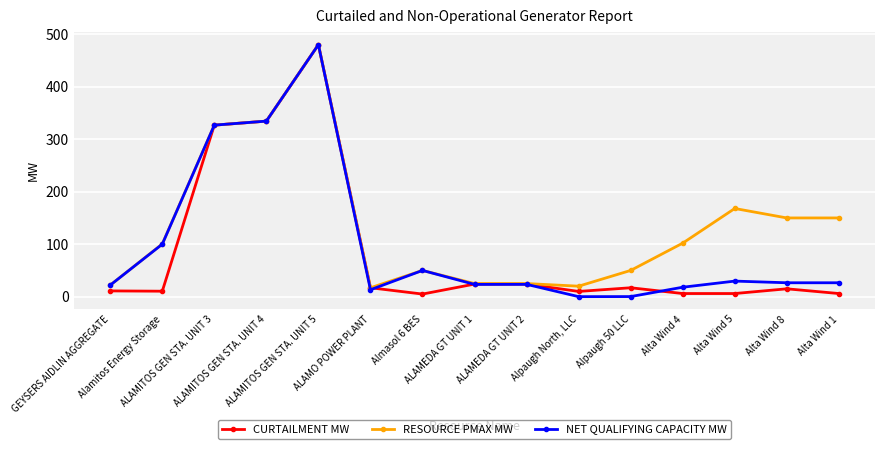

What is the highest value of the RESOURCE PMAX MW series?

480.0